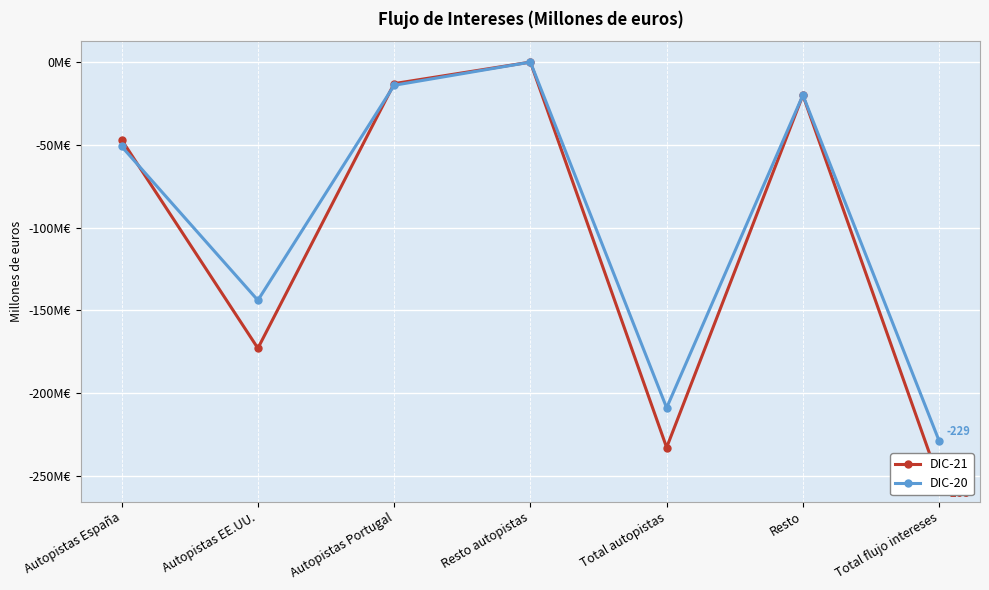

Where is the first local maximum for DIC-20?

Resto autopistas